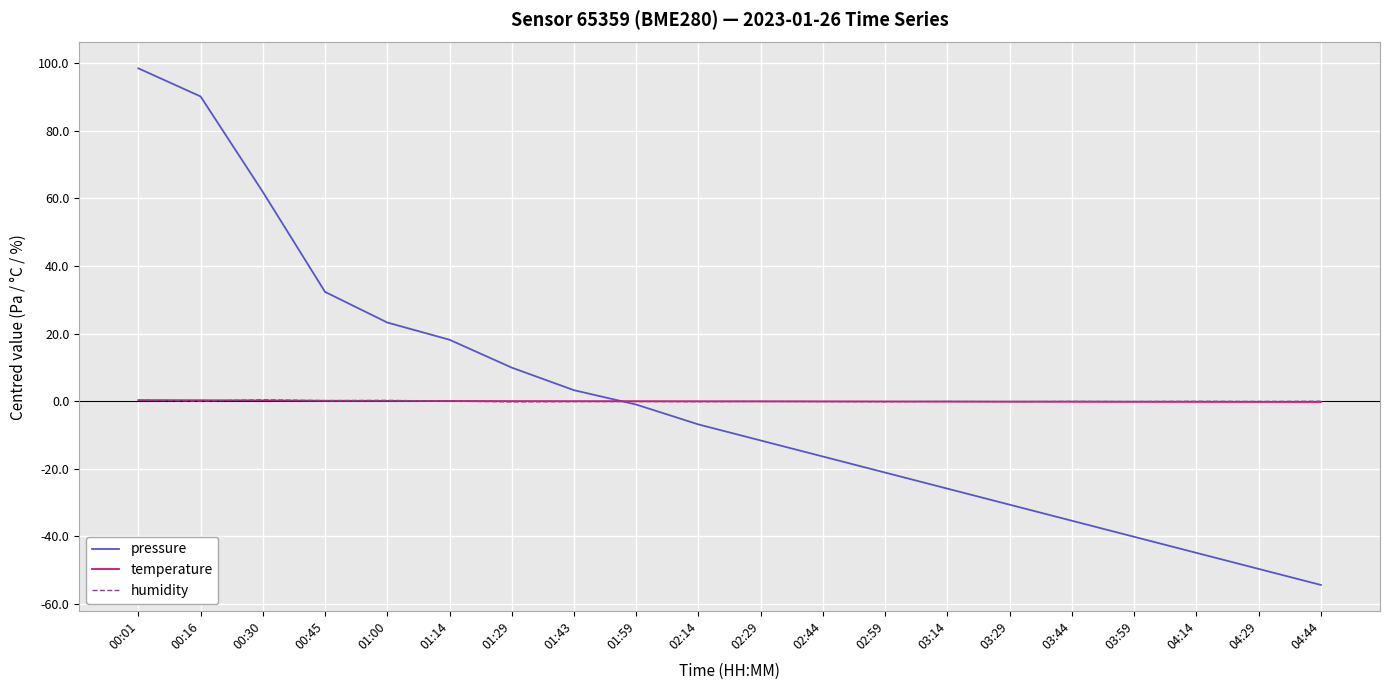

What is the maximum value shown in the chart?

98.5